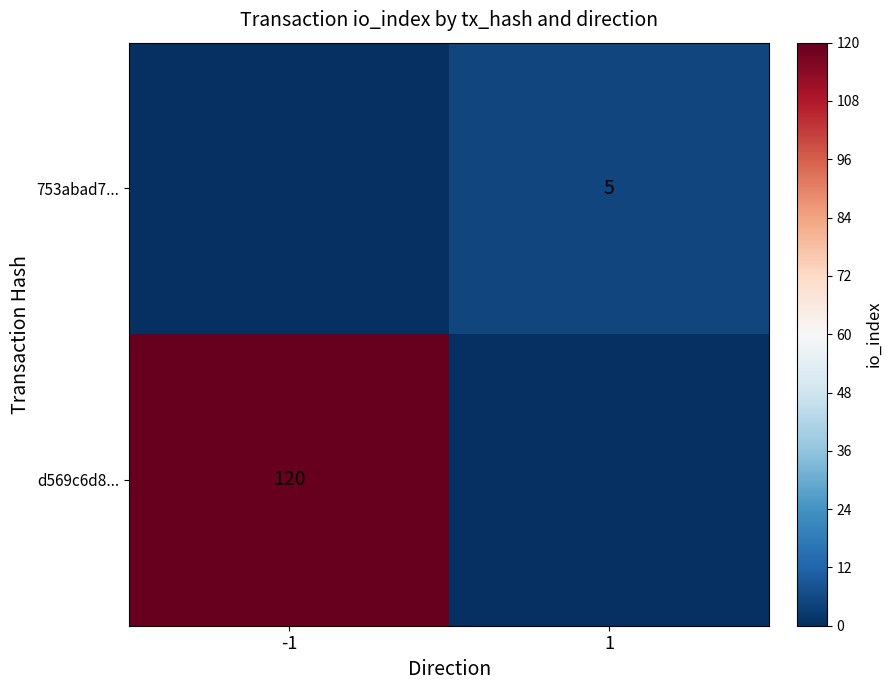

Is the value of d569c6d8... at -1 greater than the value of 753abad7... at 1?

Yes